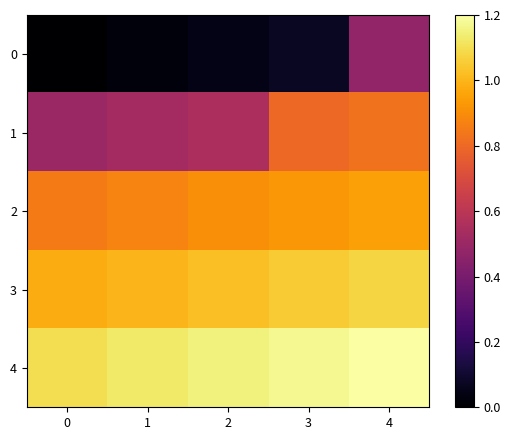

Reading left to right, list all the values displayed in this chart.

0: 0=0.0	1=0.0	2=0.0	3=0.1	4=0.5
1: 0=0.5	1=0.5	2=0.5	3=0.8	4=0.8
2: 0=0.8	1=0.9	2=0.9	3=0.9	4=0.9
3: 0=1.0	1=1.0	2=1.0	3=1.1	4=1.1
4: 0=1.1	1=1.1	2=1.1	3=1.2	4=1.2